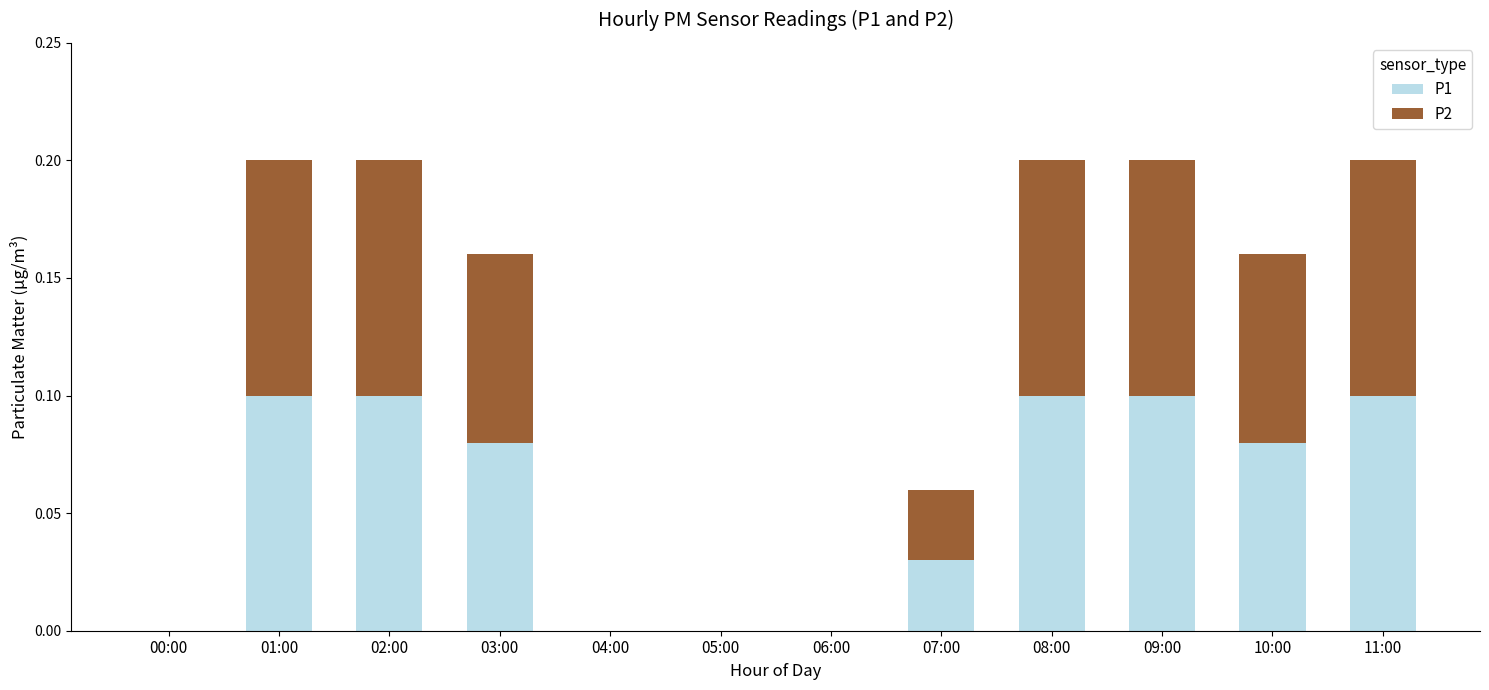

What is the sum of all P1 values?

0.7